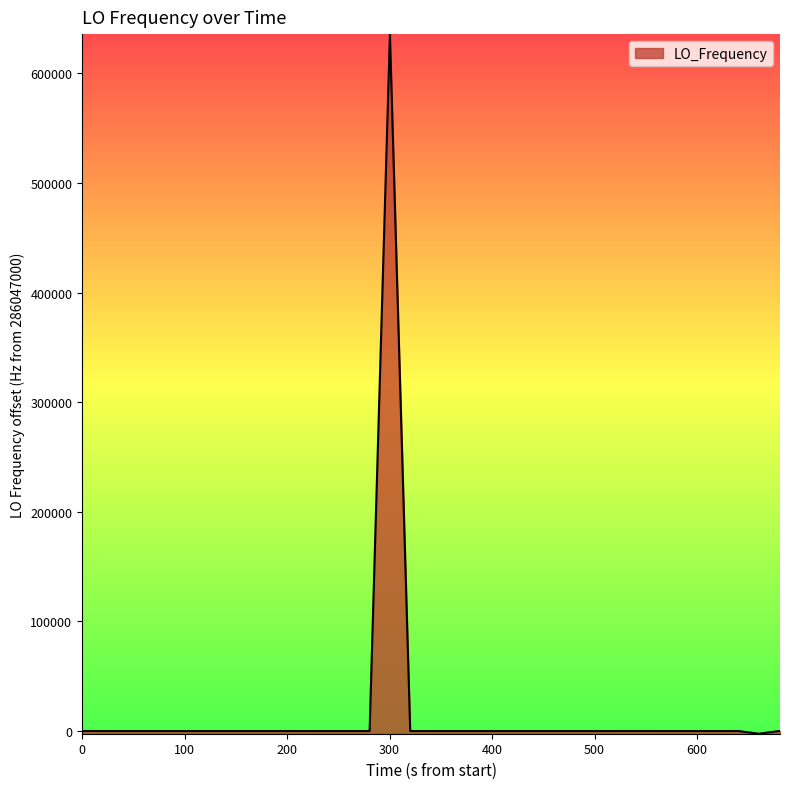

What is the average value?

15836.6